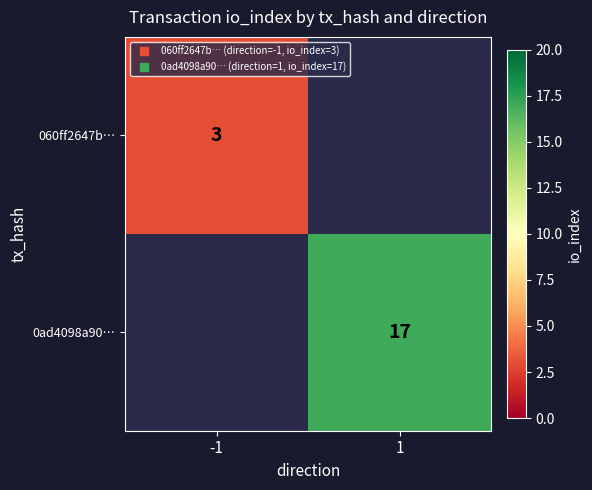

Which label corresponds to the smallest value in the chart?

-1